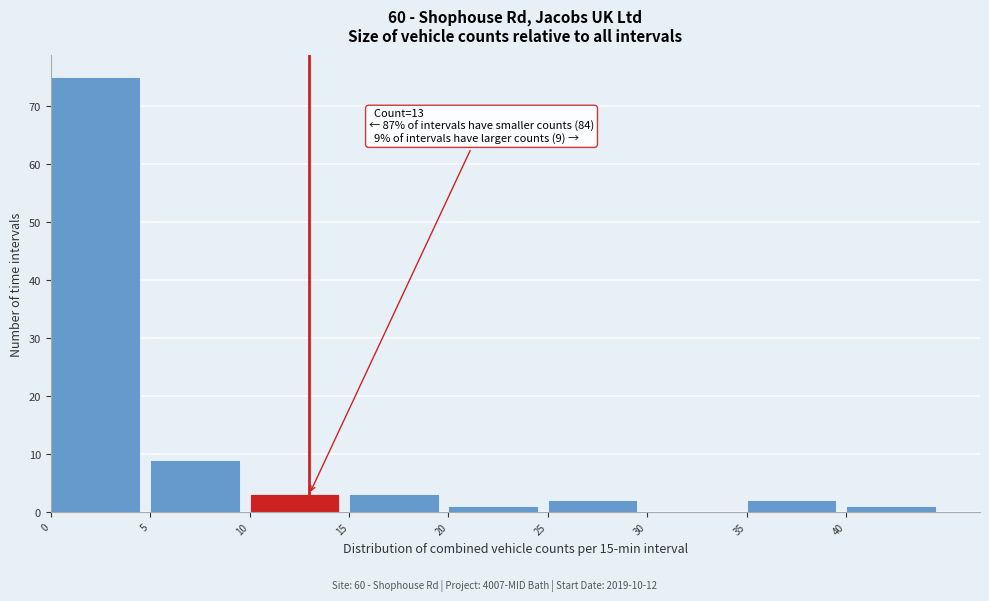

Which range on the x-axis has the tallest bar?

0 to 5